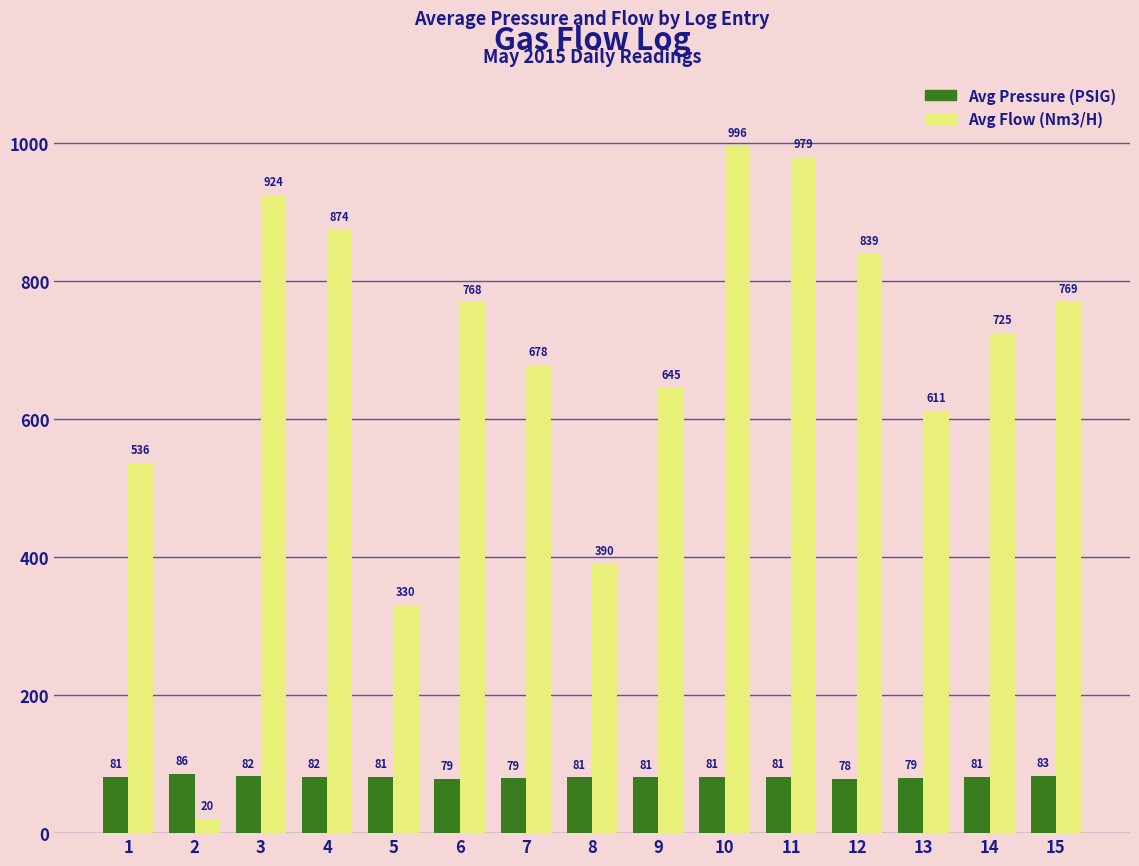

What is the value of the Avg Pressure (PSIG) bar at the 9th from the left?

80.6